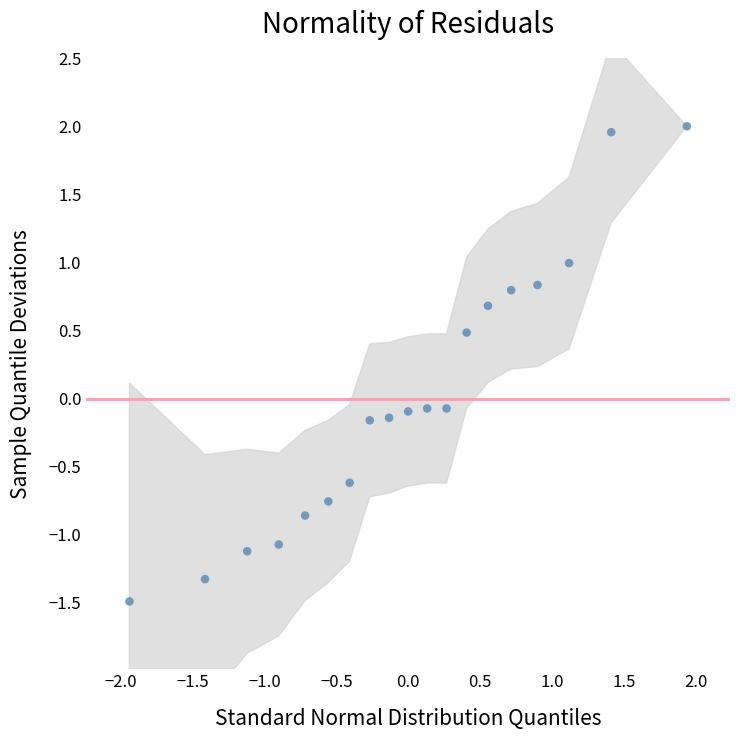

What is the range of X values (max minus min)?

3.9